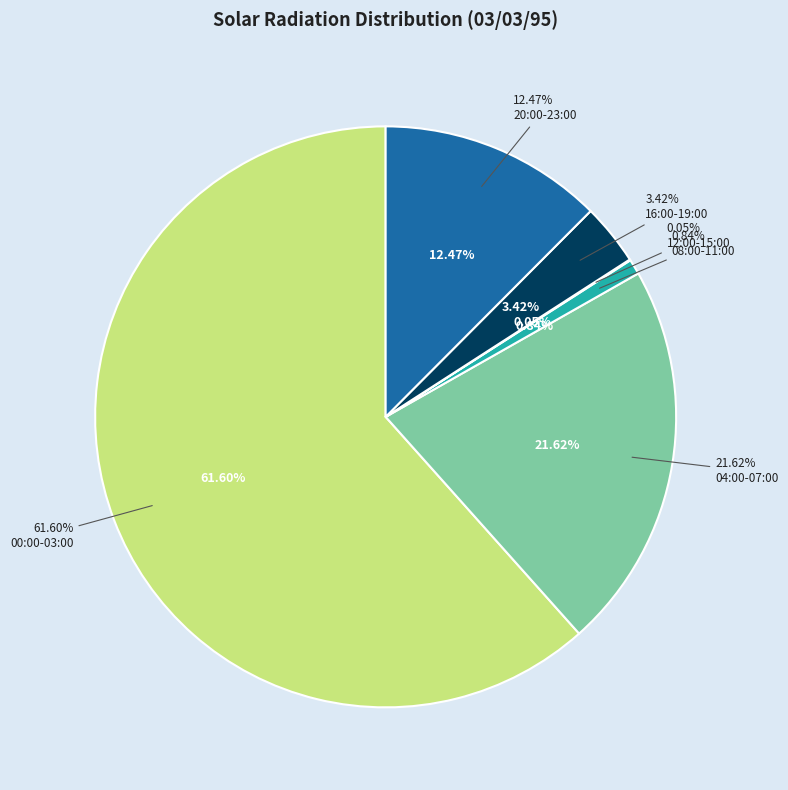

True or false: 15:00 accounts for 0% of the total.

True